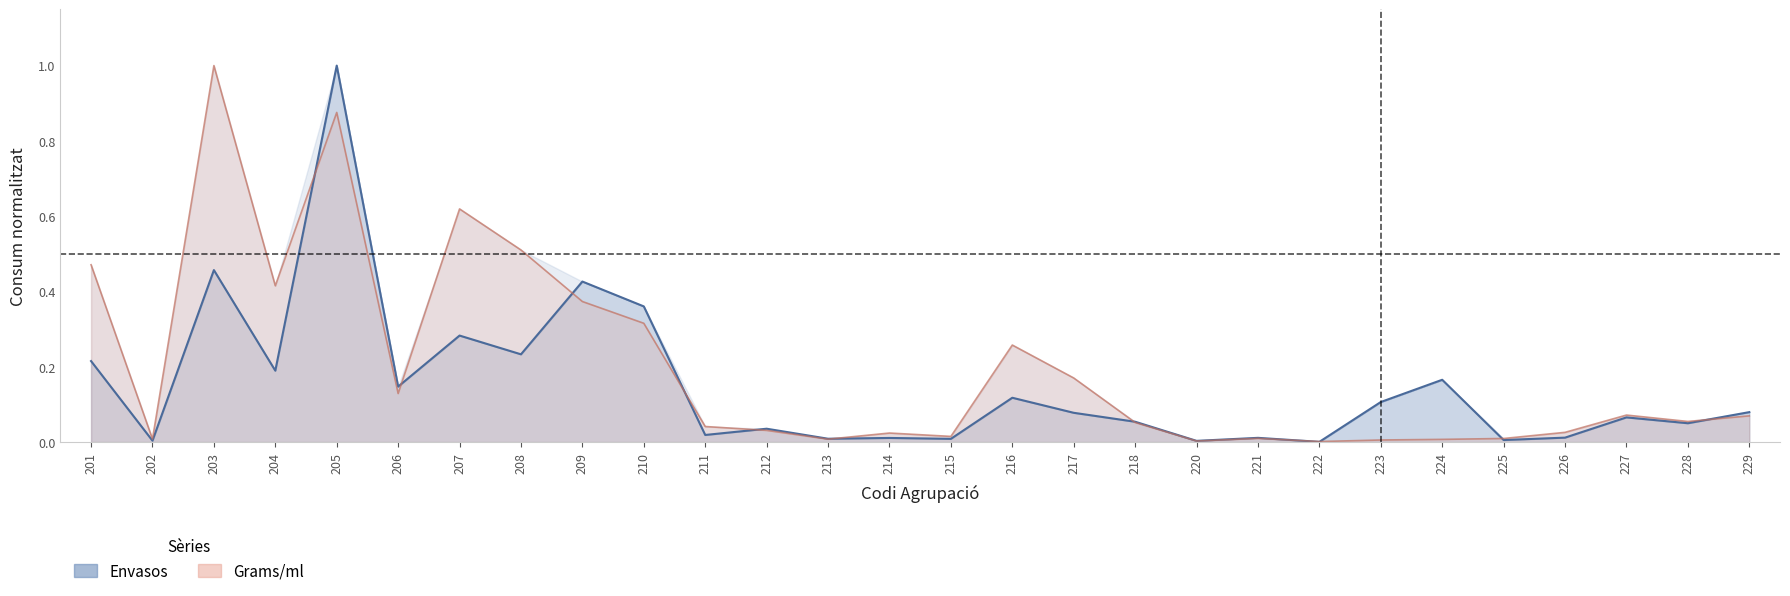

What is the maximum value for consum_envasos?

1.0